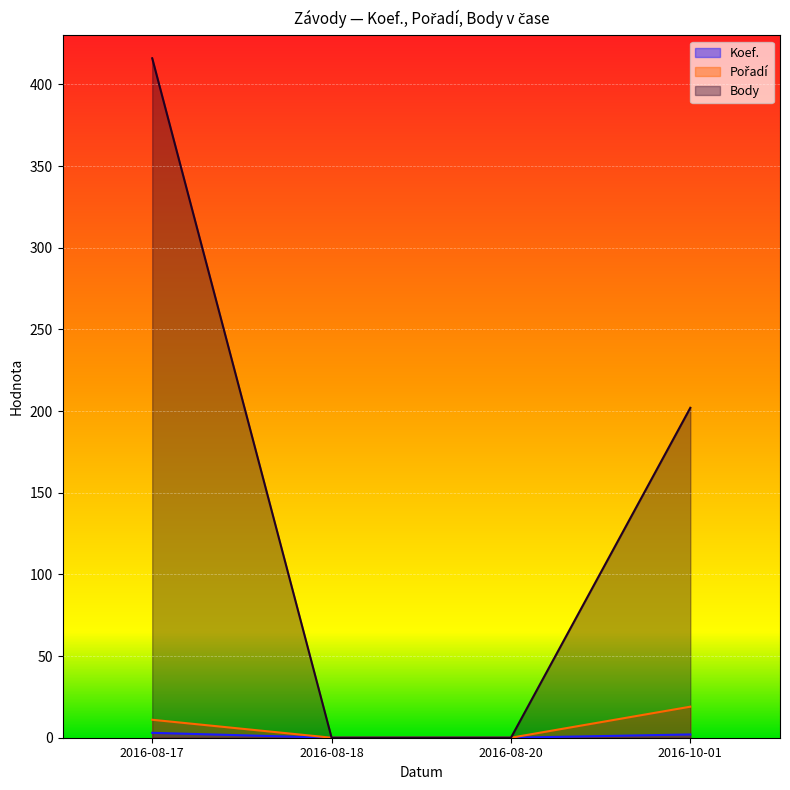

Reading left to right, transcribe all the data shown in this chart.

Koef.: 2016-08-17=3	2016-08-18=0	2016-08-20=0	2016-10-01=2
Pořadí: 2016-08-17=11	2016-08-18=0	2016-08-20=0	2016-10-01=19
Body: 2016-08-17=416	2016-08-18=0	2016-08-20=0	2016-10-01=202